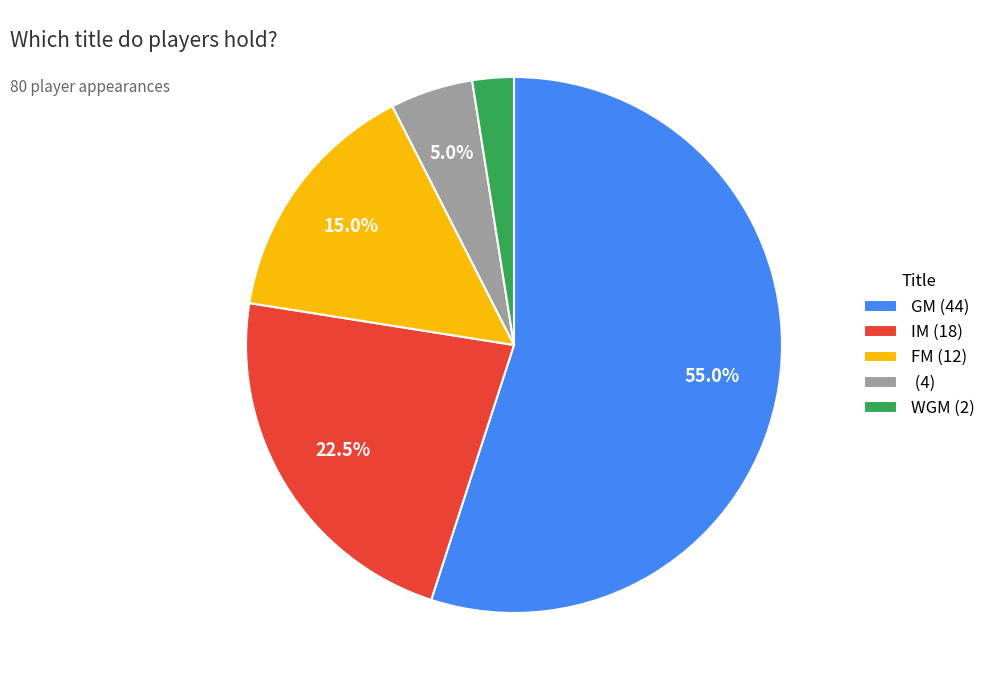

Is GM (44) the majority of the pie?

Yes